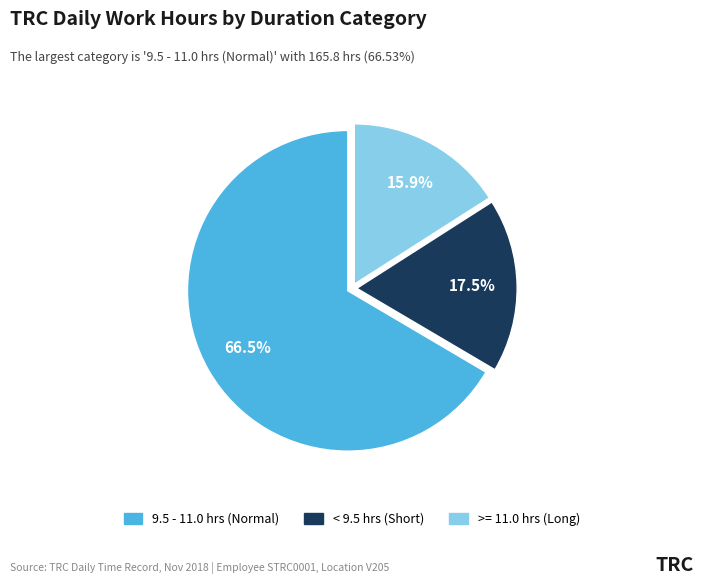

Is there any slice that represents more than half of the pie?

Yes